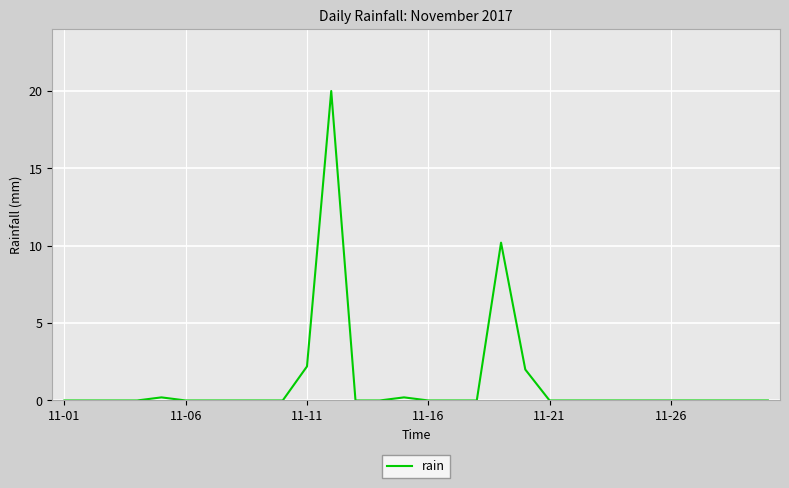

What is the greatest value displayed?

20.0